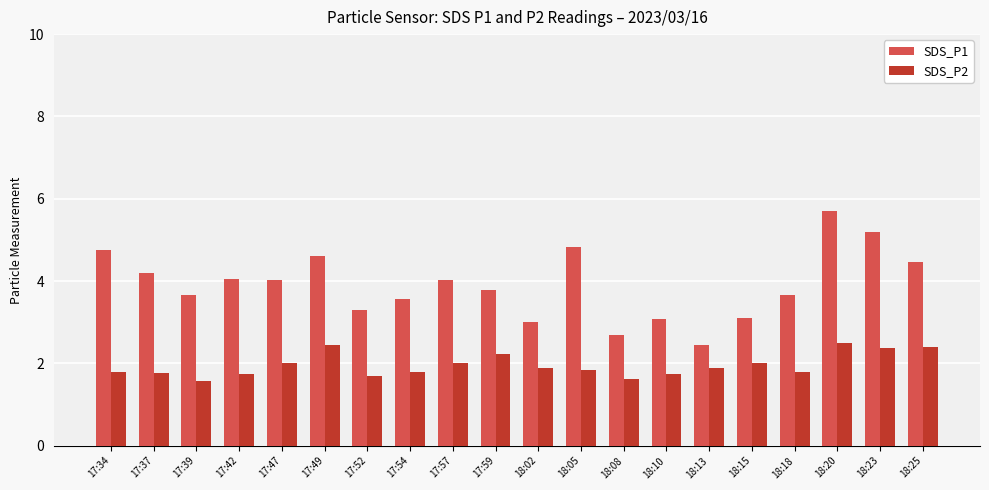

What is the value of the SDS_P2 bar at the 12th from the left?

1.8